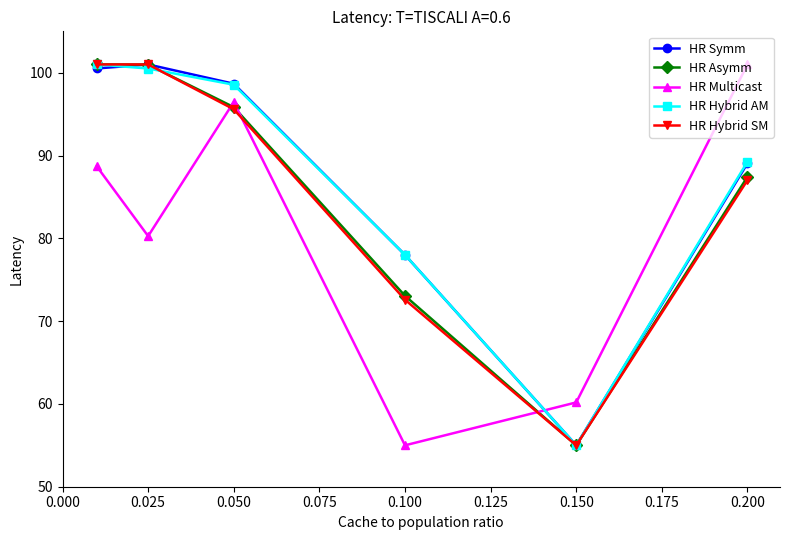

What is the minimum value for HR Symm?

55.0